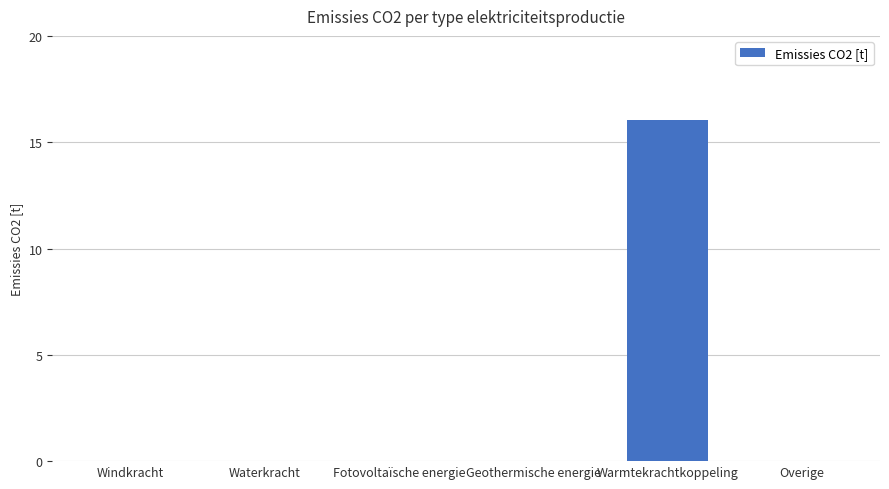

What is the change in value from Windkracht to Warmtekrachtkoppeling?

+16.0